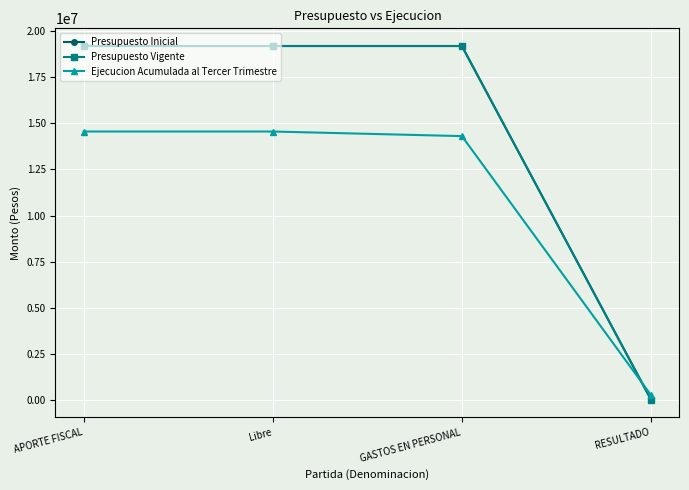

The Presupuesto Vigente series shows -7387916 at RESULTADO. True or false?

False